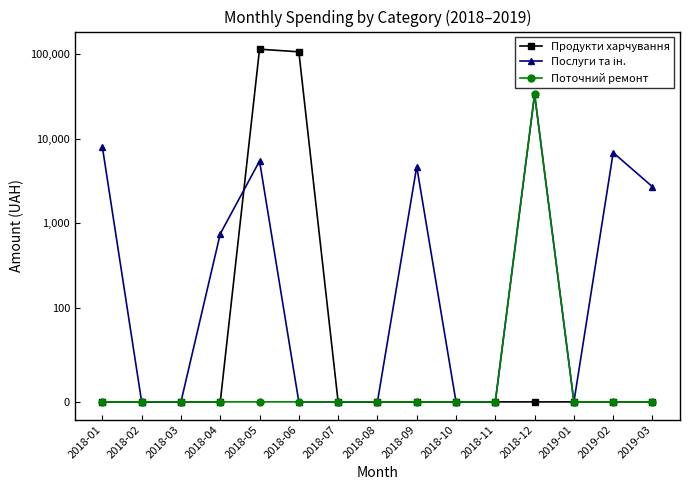

What is the label of the 2nd point from the right?

2019-02